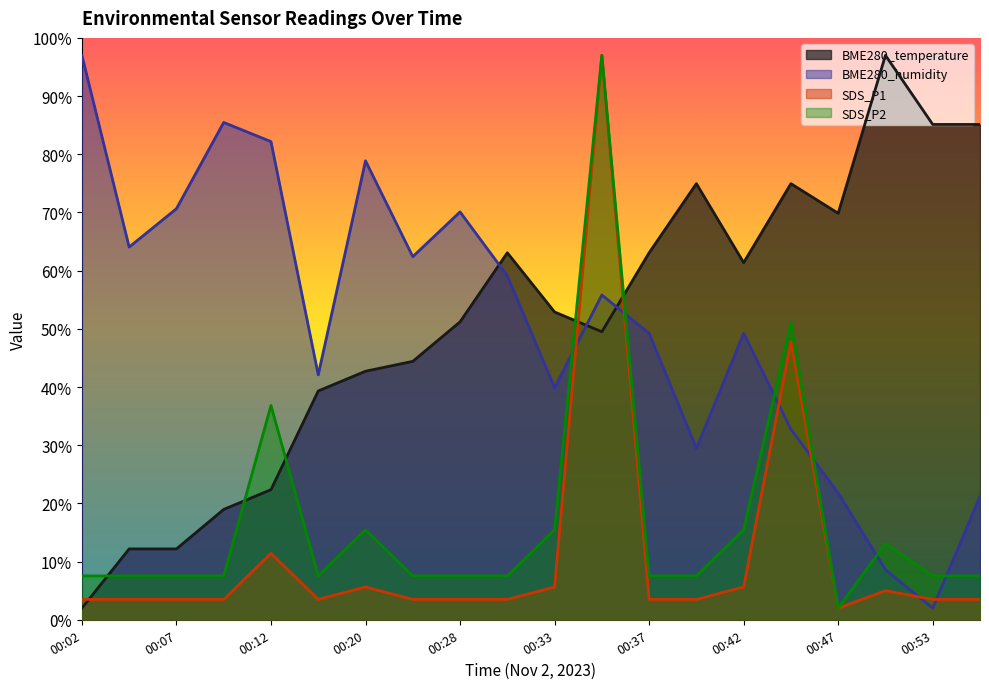

Between which two adjacent categories do SDS_P1 and BME280_humidity first intersect?

00:33 and 00:35